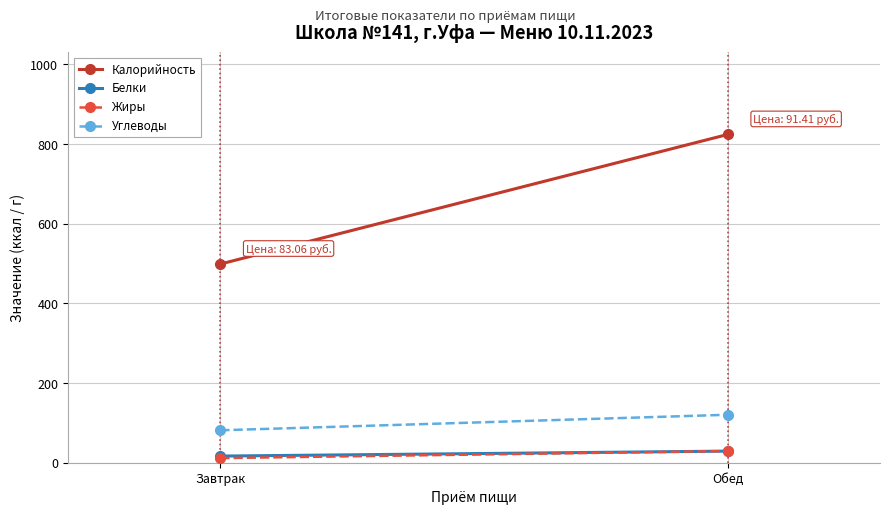

At how many categories does at least one series exceed 820?

1